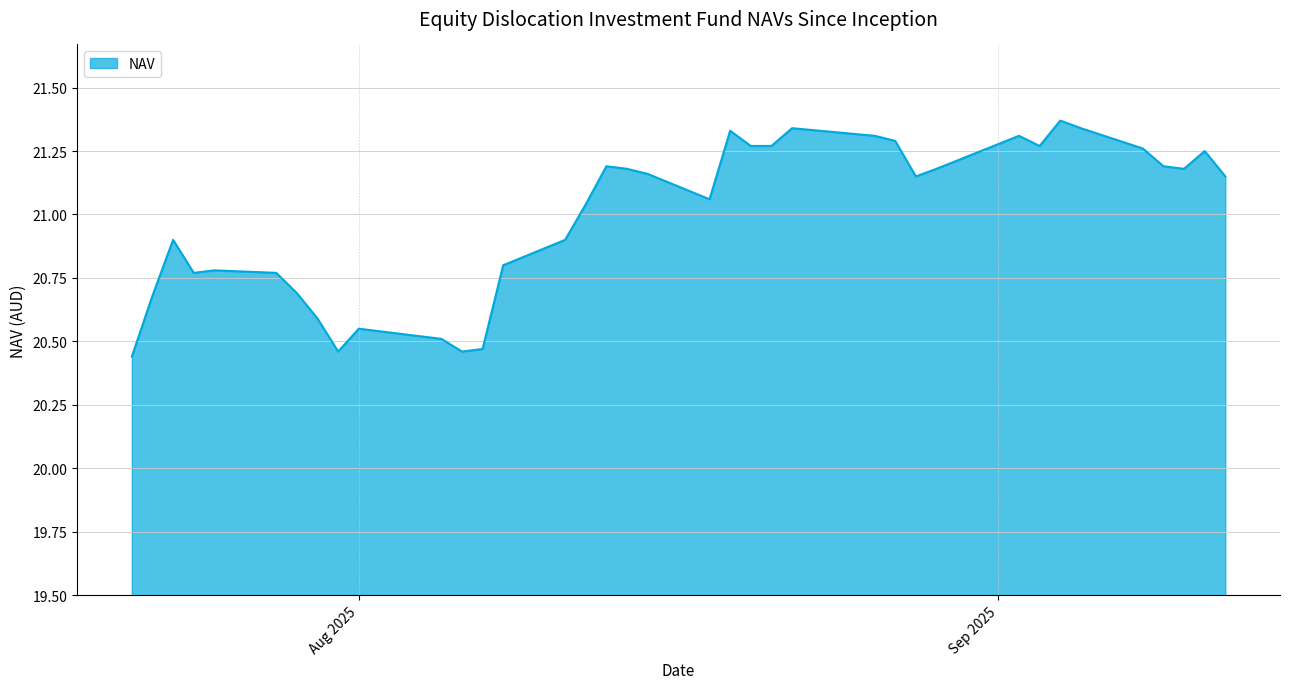

Does the chart display data point markers on the line(s)?

No